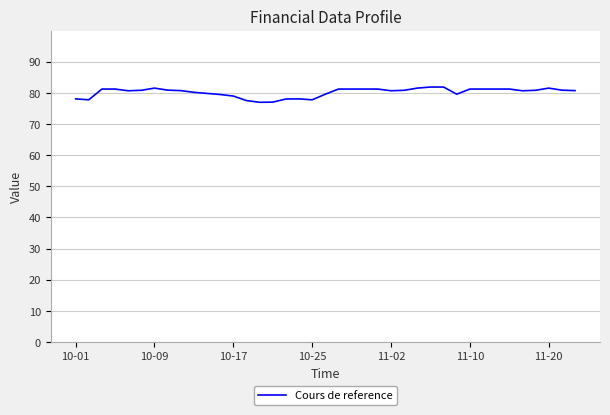

What is the minimum value shown in the chart?

77.0